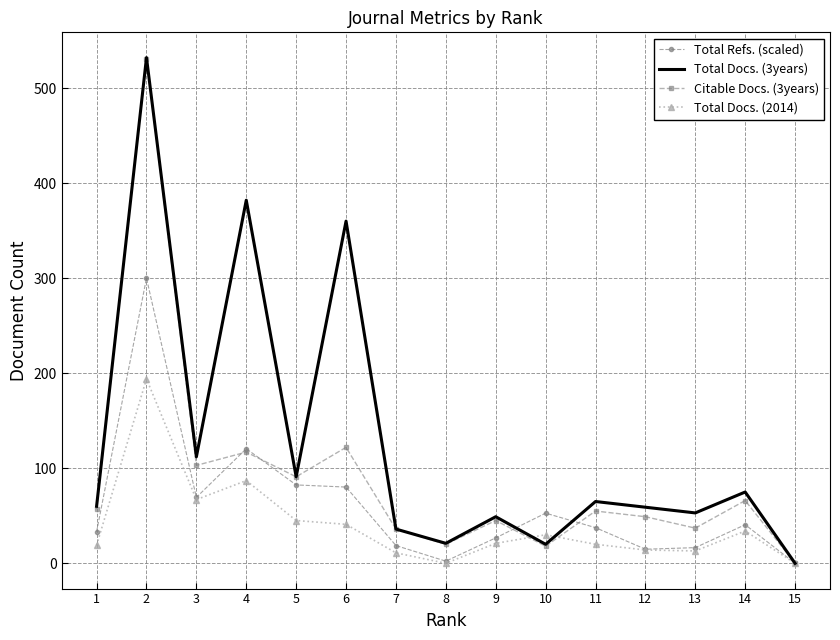

In Citable Docs. (3years), how many points are higher than both neighbors (excluding endpoints)?

6